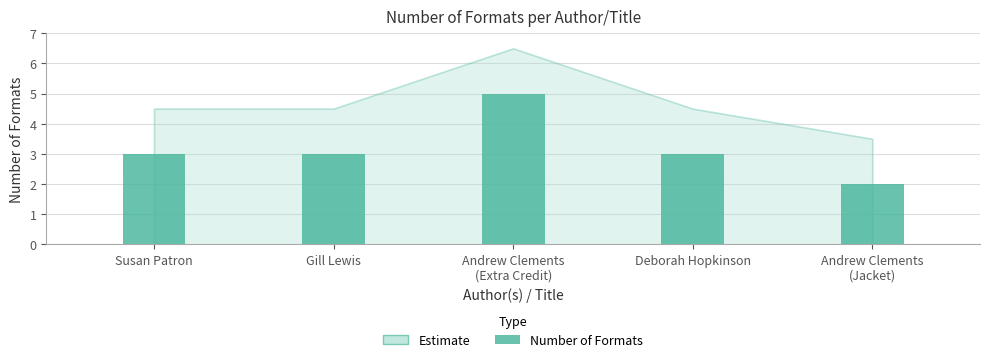

What is the sum of the values at Deborah Hopkinson and Gill Lewis?

6